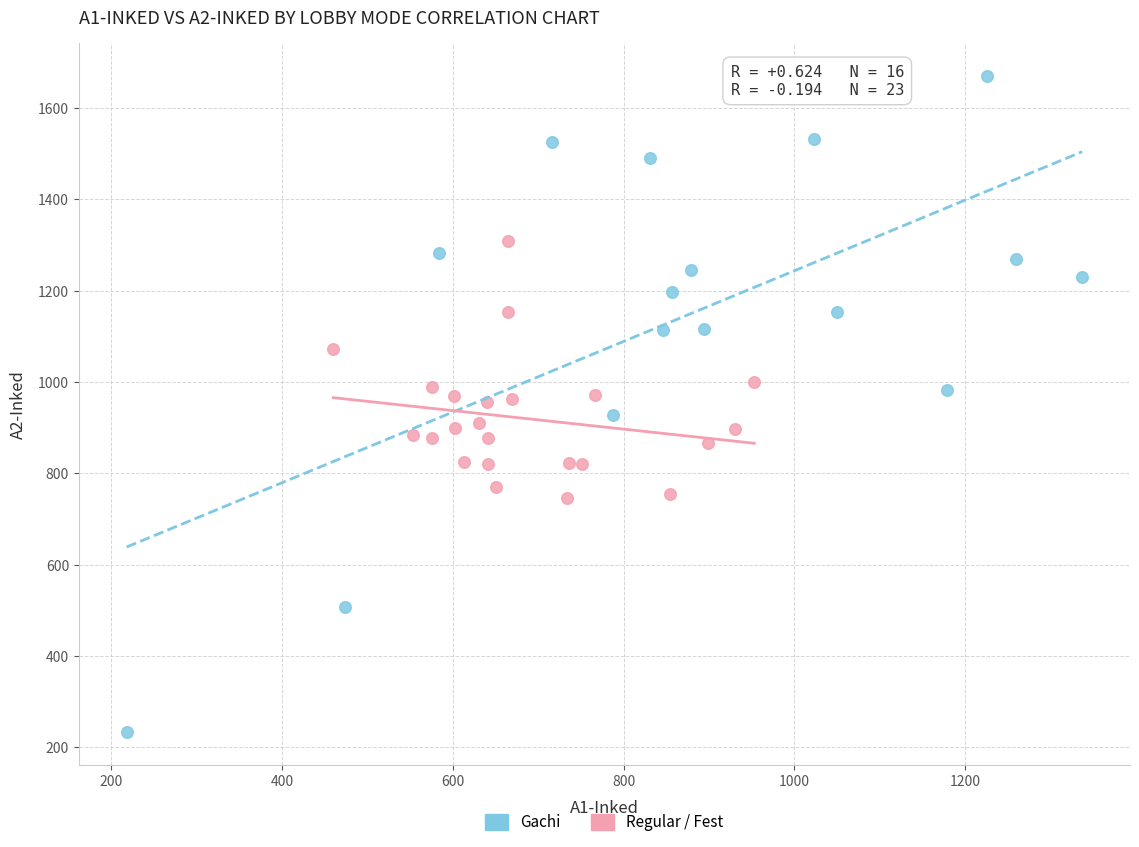

Which series contains the lowest Y value?

Gachi